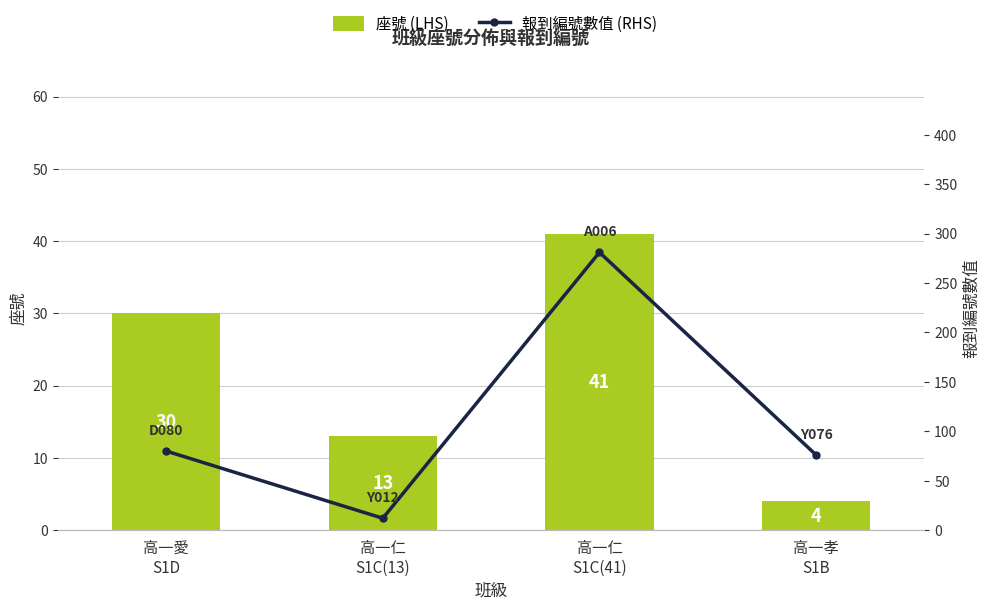

Which series changed the most between 高一仁
S1C(41) and 高一孝
S1B?

報到編號數值 (RHS)